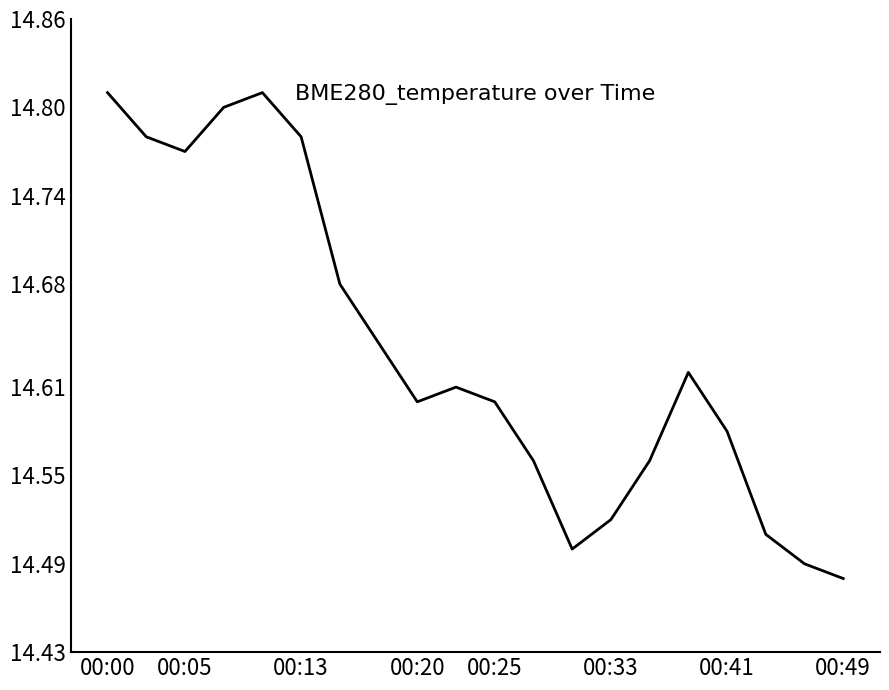

What is the difference between the maximum and minimum values?

0.3